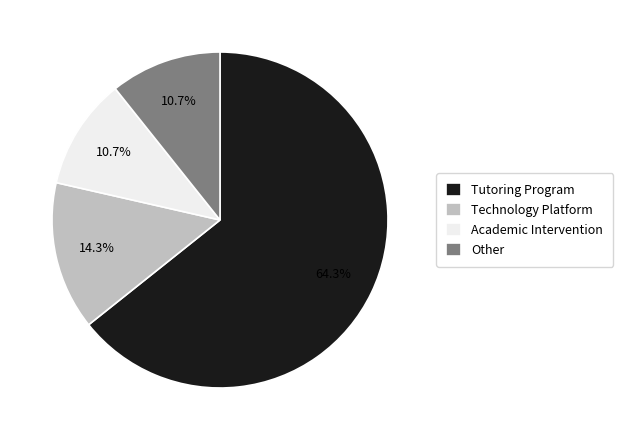

True or false: Academic Intervention accounts for 20% of the total.

False